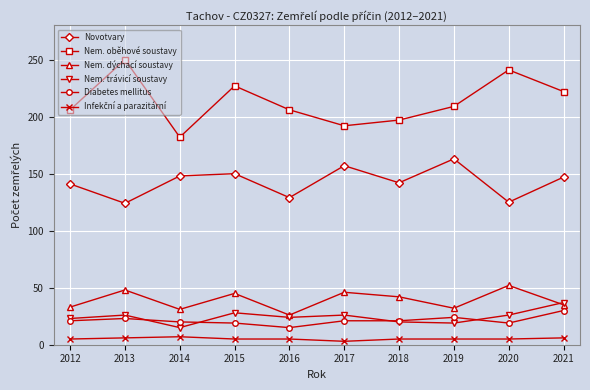

Which series has the widest spread of values?

Nem. oběhové soustavy